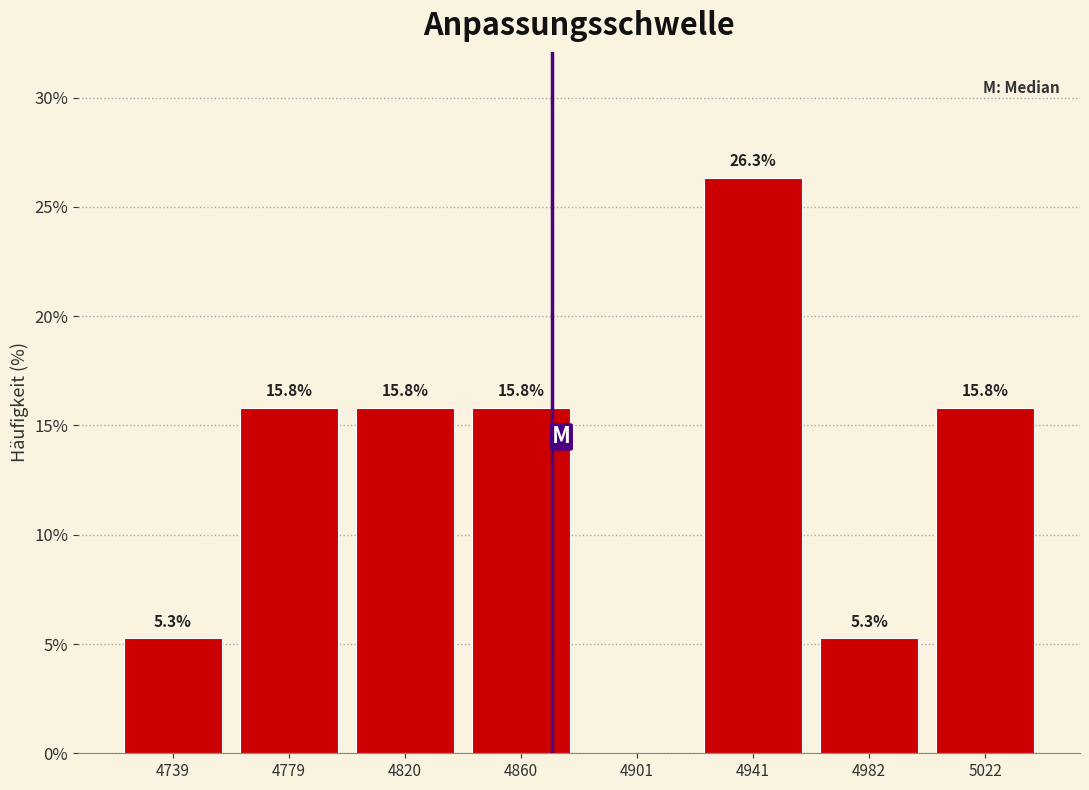

Over which range of the x-axis is the bar tallest?

4920 to 4960